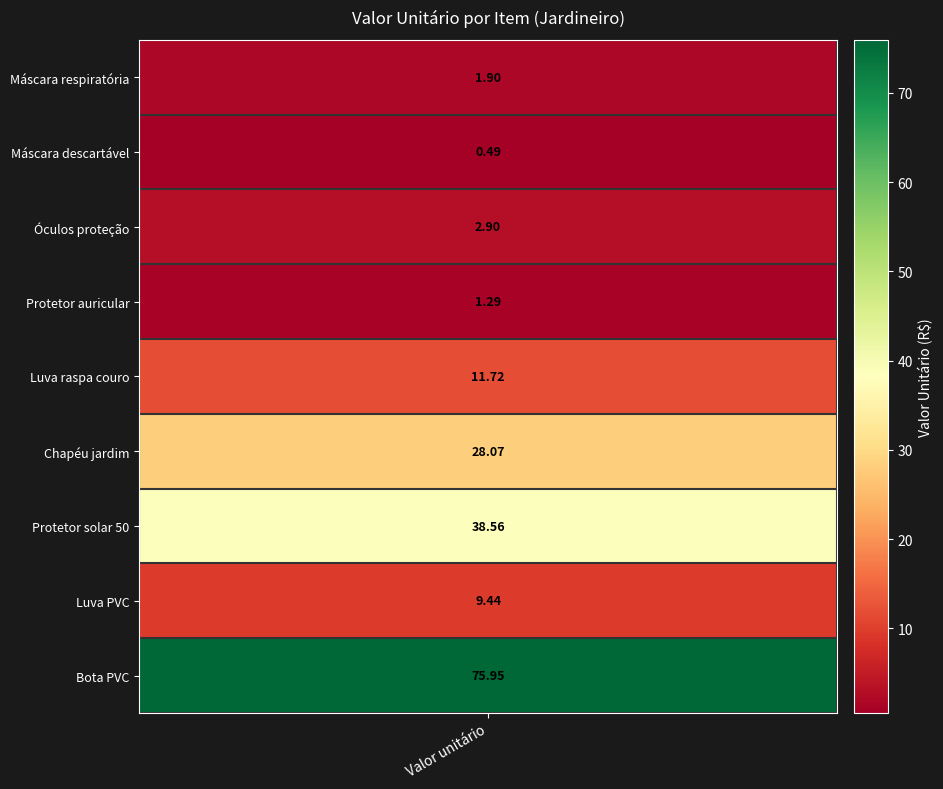

What is the average value?

18.9